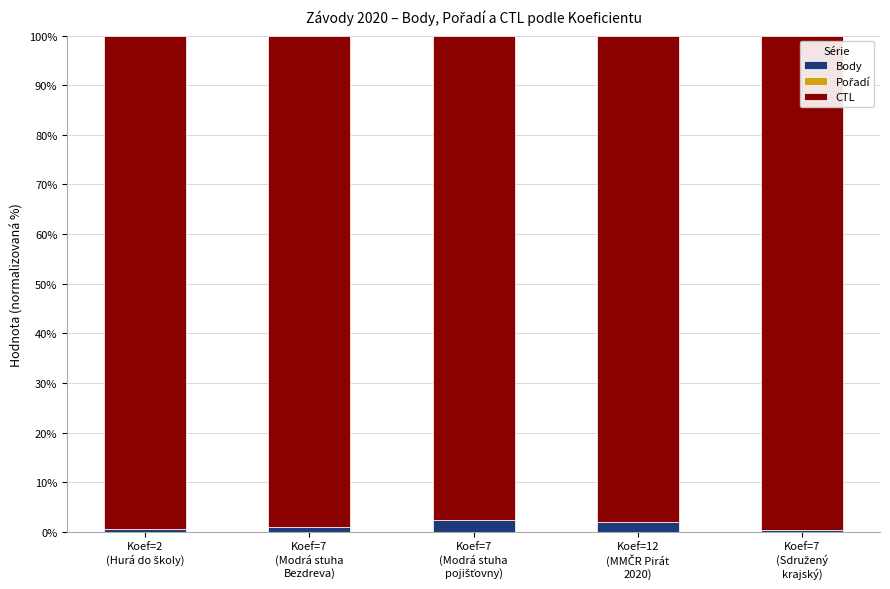

What is the difference between the maximum and minimum values in the CTL series?

1.9